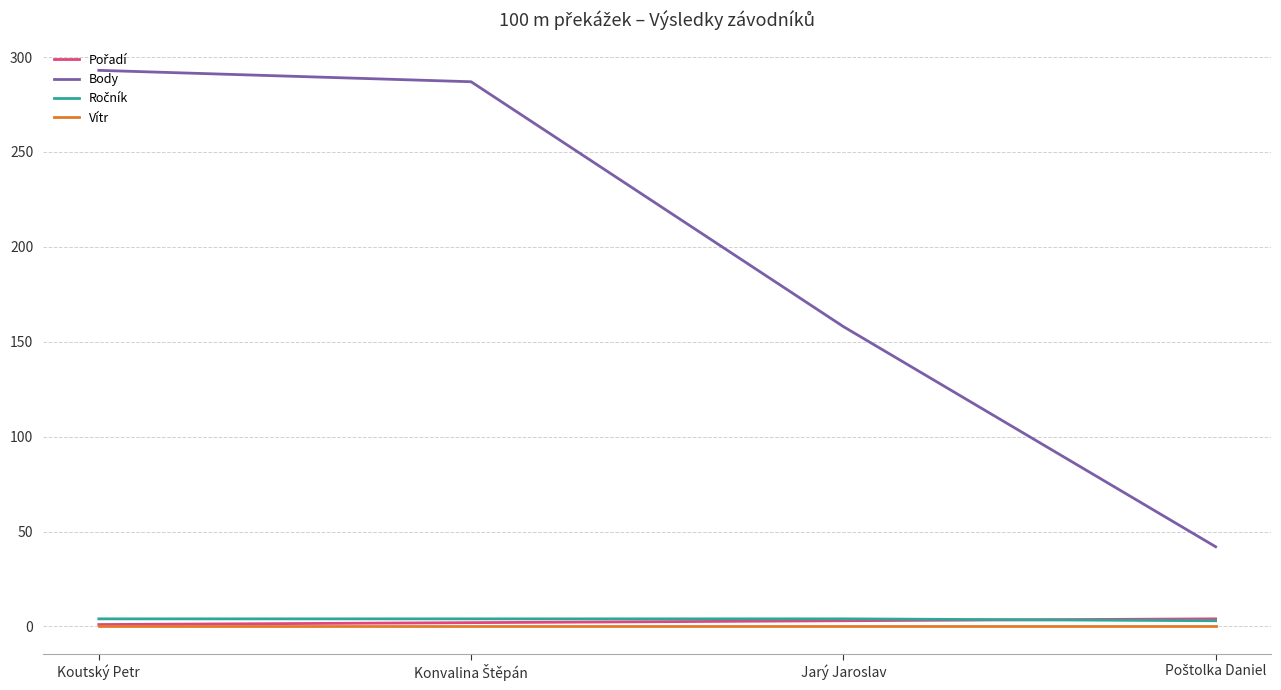

What is the sum of all Vítr values?

0.8